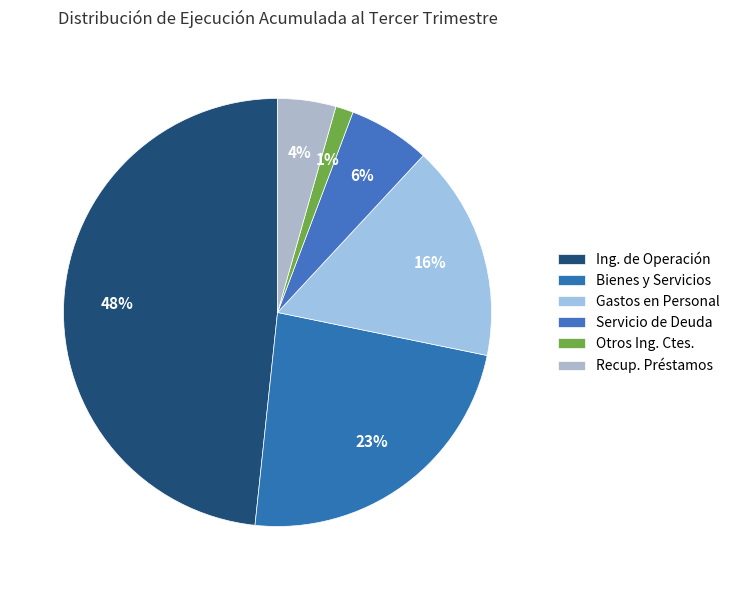

How many slices are in this pie chart?

6